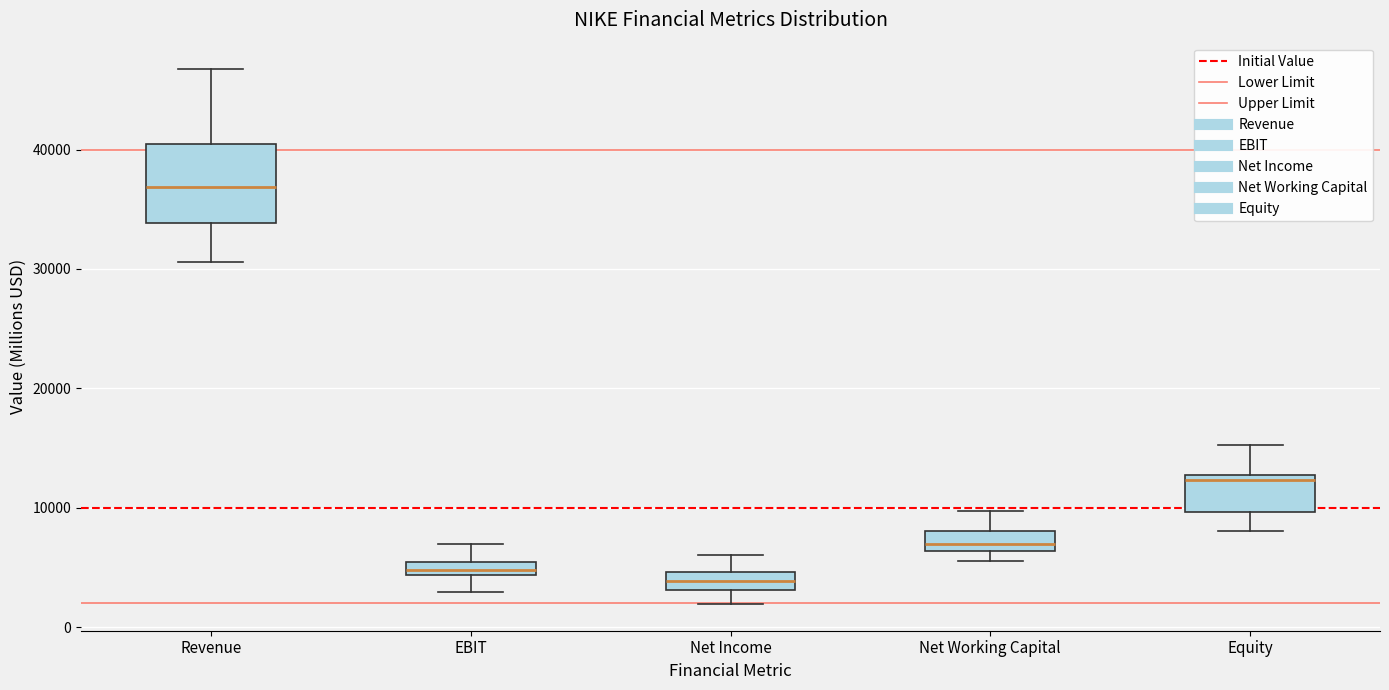

Where is the upper edge of the box for Net Income on the y-axis? The values are not printed on the chart, so give them approximately, as read against the axis.

5000